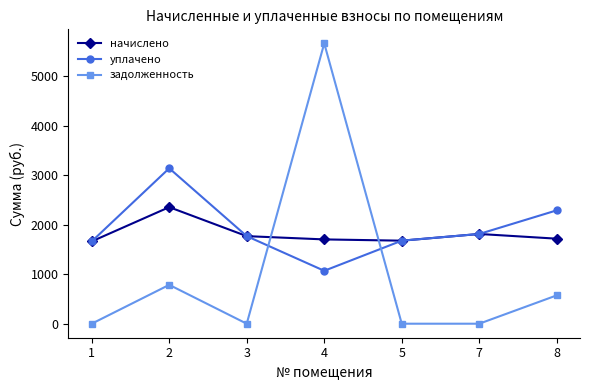

How many distinct data groups are displayed?

3